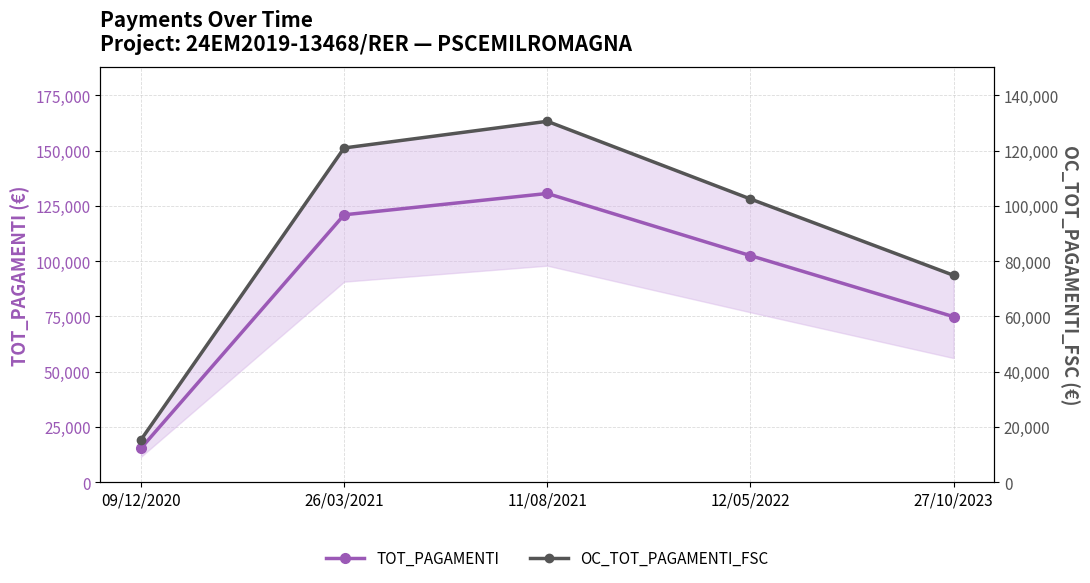

At which category is the sum across all series the highest?

11/08/2021